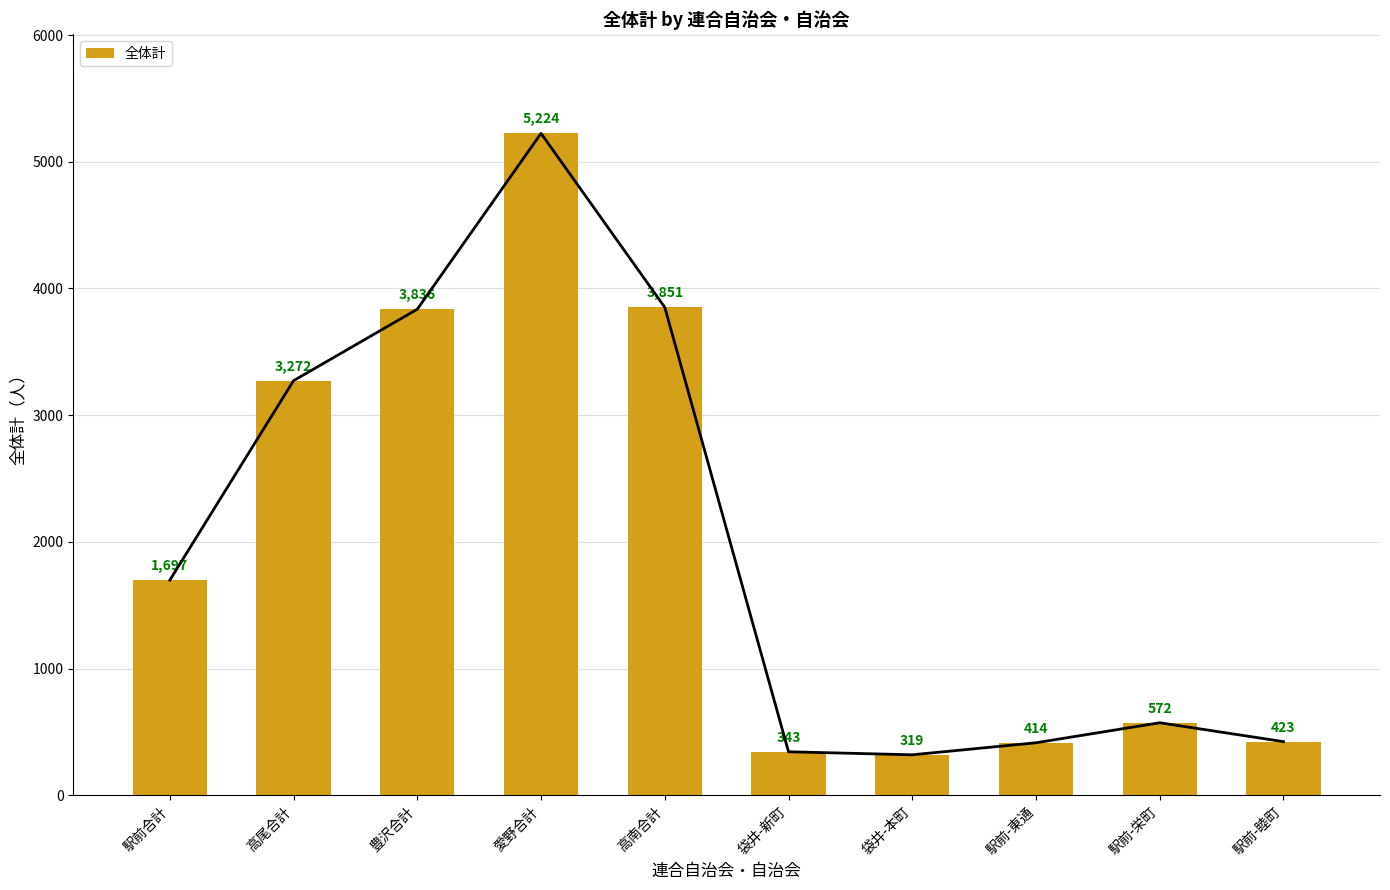

Between 駅前-栄町 and 駅前-睦町, which is larger?

駅前-栄町